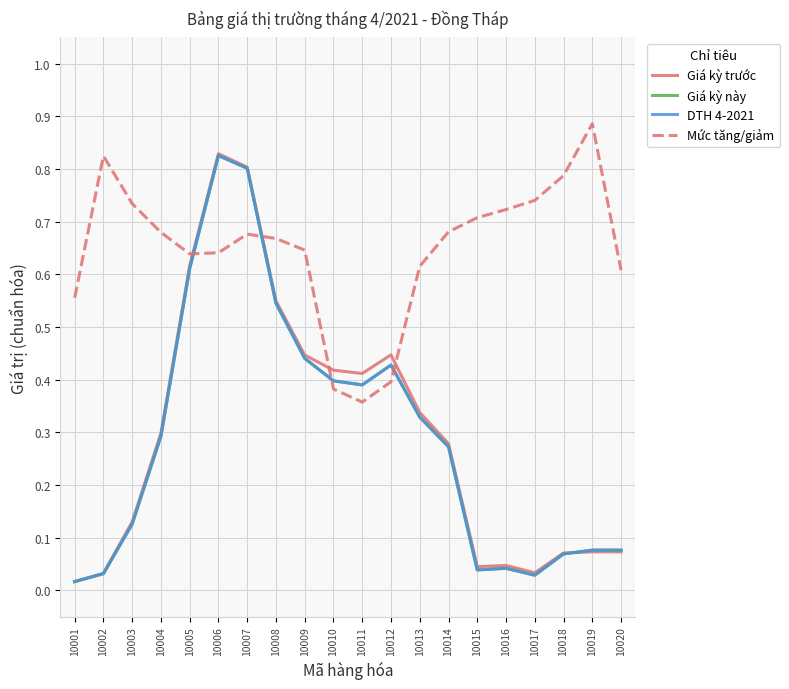

Does the chart display data point markers on the line(s)?

No